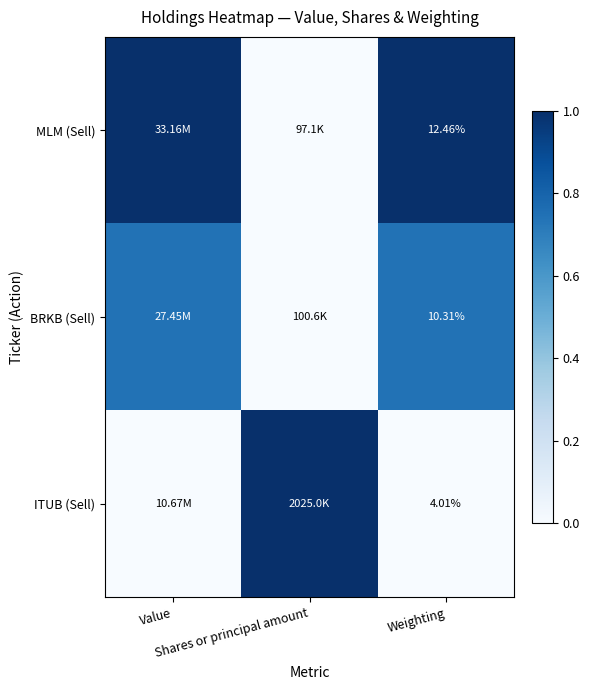

The value of MLM (Sell) at Value is 1.0. True or false?

True